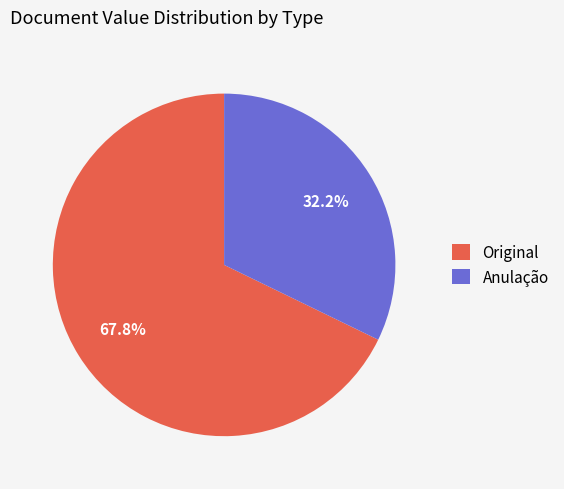

How many segments does this pie chart have?

2